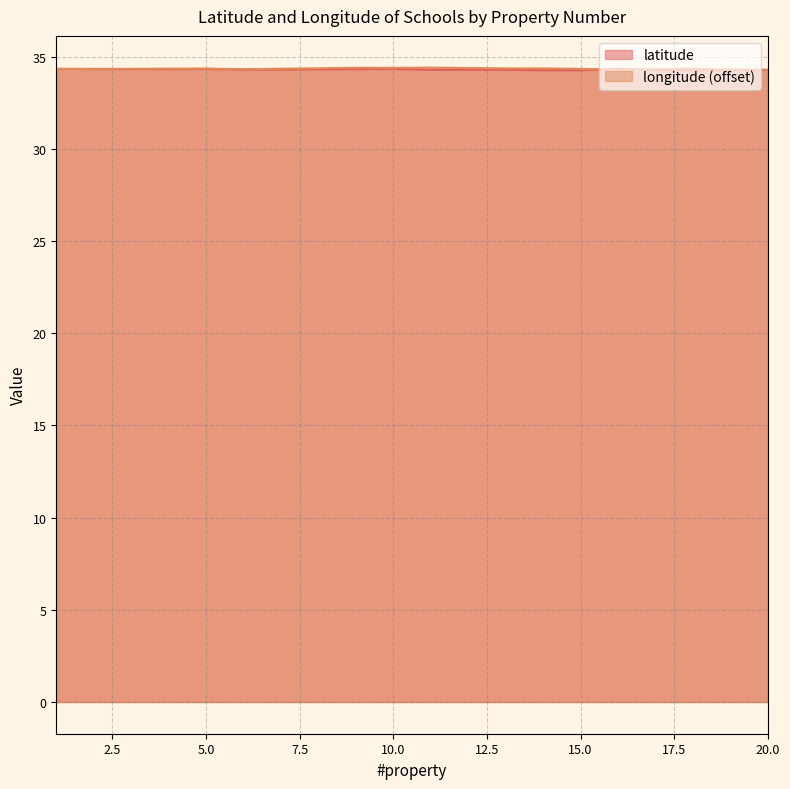

What is the value of the latitude point at the 2nd from the left?

34.3